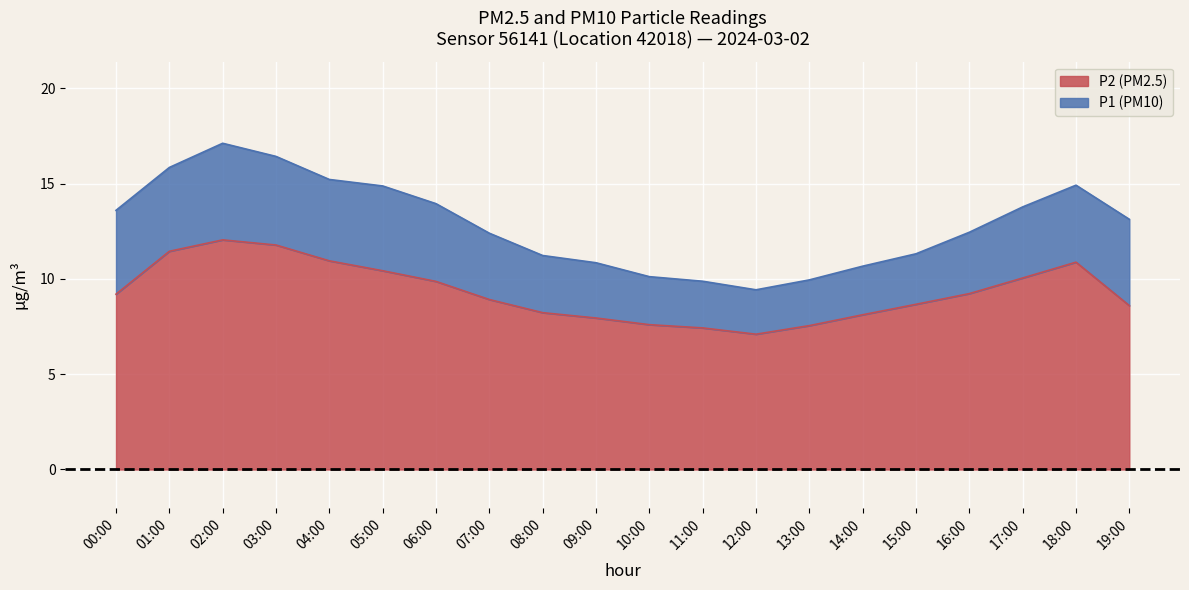

Between 12:00 and 15:00, which series saw the biggest shift?

P1